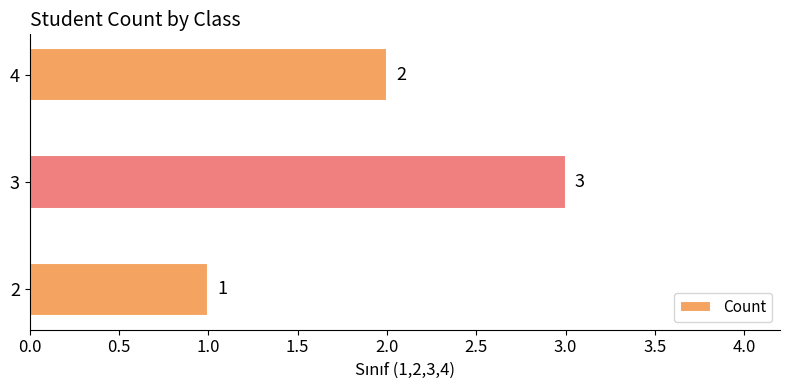

Reading top to bottom, list all the values displayed in this chart.

4=2	3=3	2=1